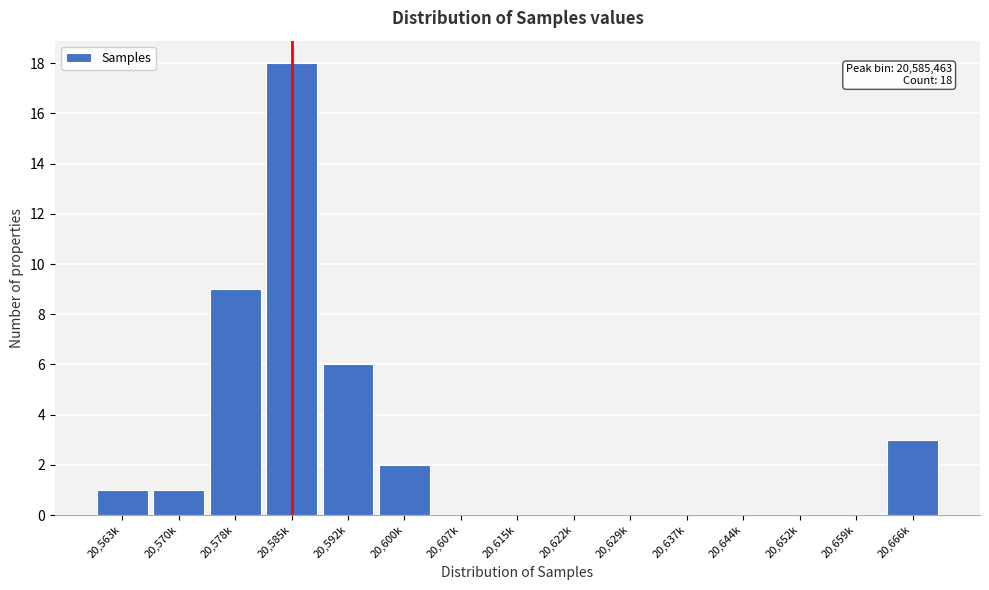

Reading right to left, transcribe all the data shown in this chart.

20,666k=3	20,659k=0	20,652k=0	20,644k=0	20,637k=0	20,629k=0	20,622k=0	20,615k=0	20,607k=0	20,600k=2	20,592k=6	20,585k=18	20,578k=9	20,570k=1	20,563k=1